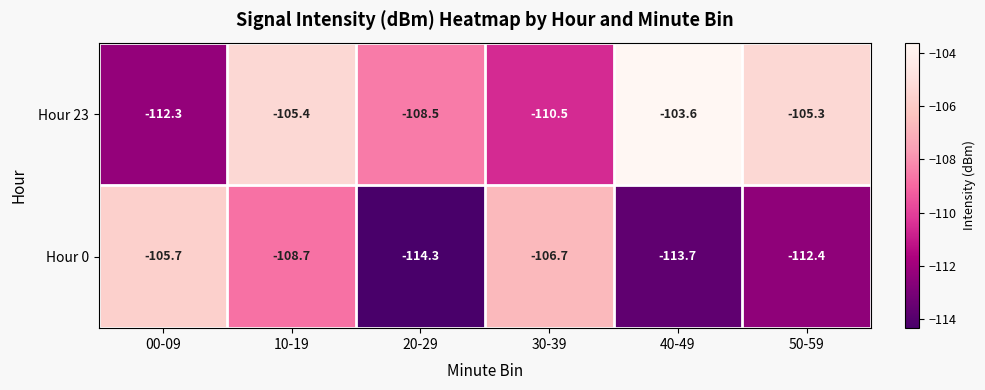

What is the difference between the Hour 0 values at 40-49 and 00-09?

8.0